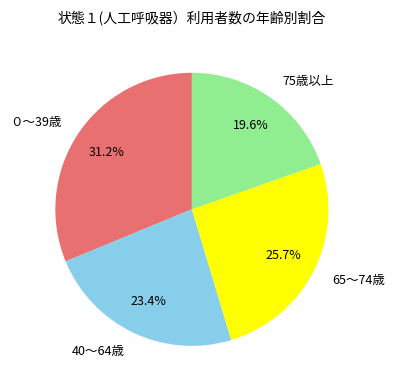

Does 75歳以上 account for over 50% of the chart?

No